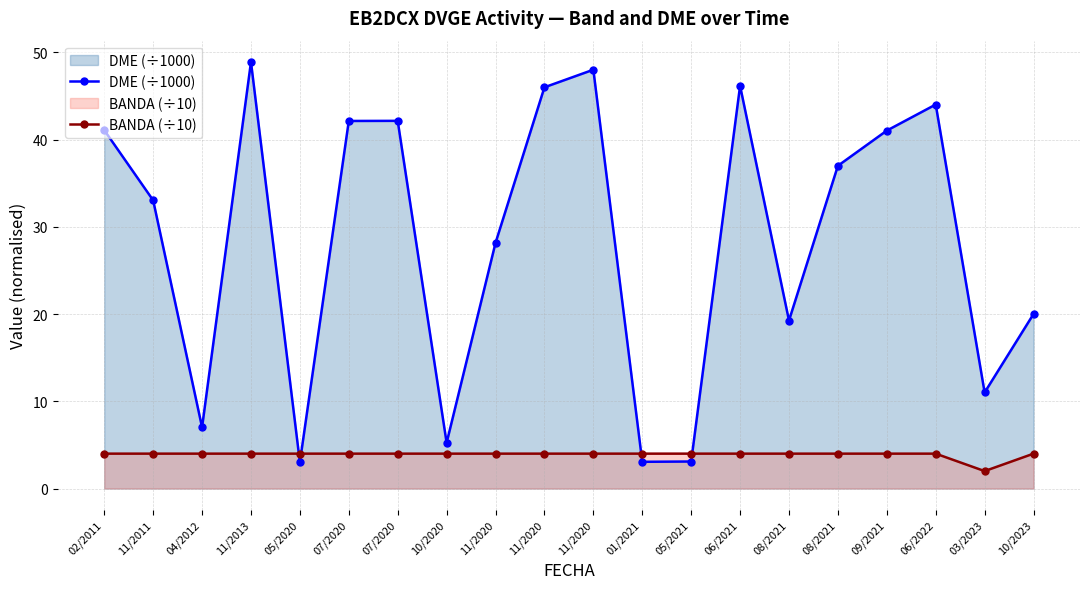

What are all the series names shown in the legend?

DME (÷1000), BANDA (÷10)